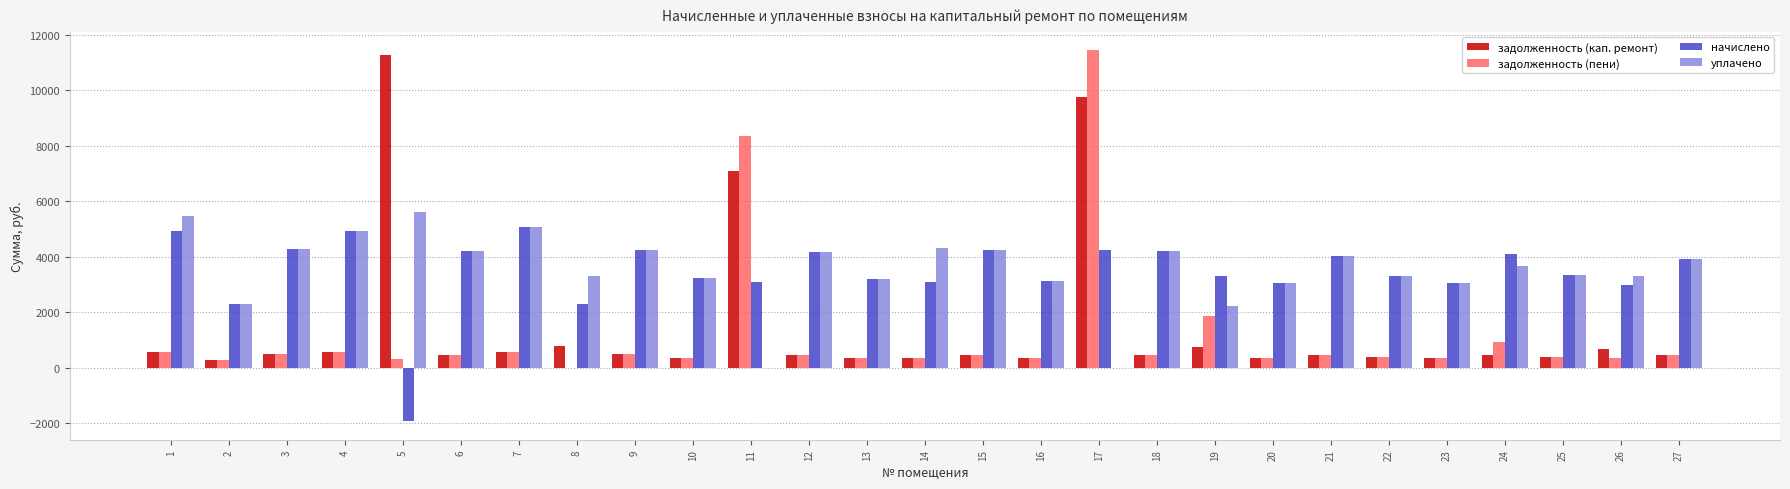

Where does the начислено series first go above 3322?

1